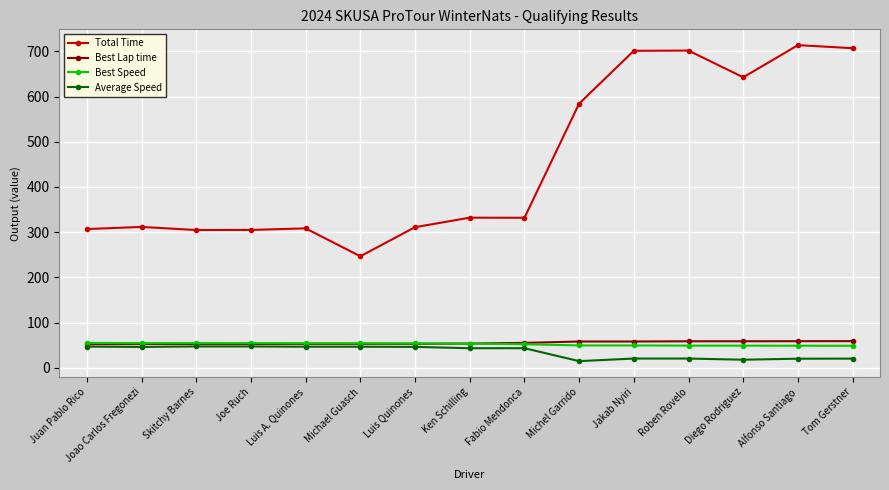

Which series has the widest spread of values?

Total Time